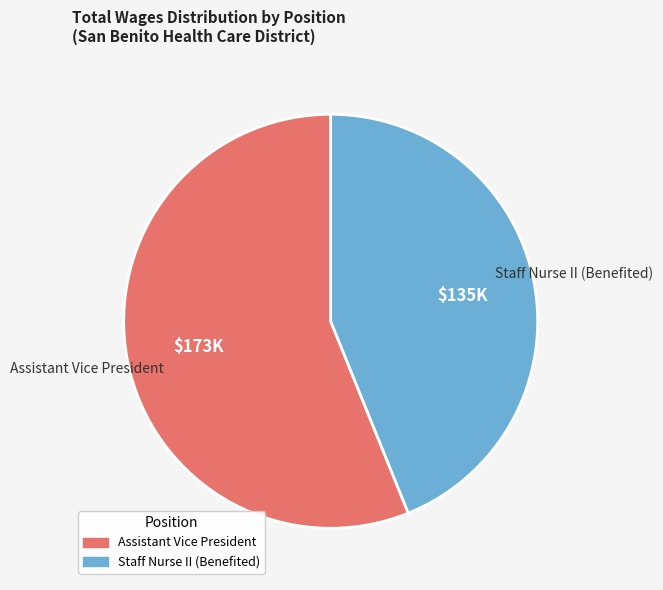

The Staff Nurse II (Benefited) slice represents 44% of the pie. True or false?

True